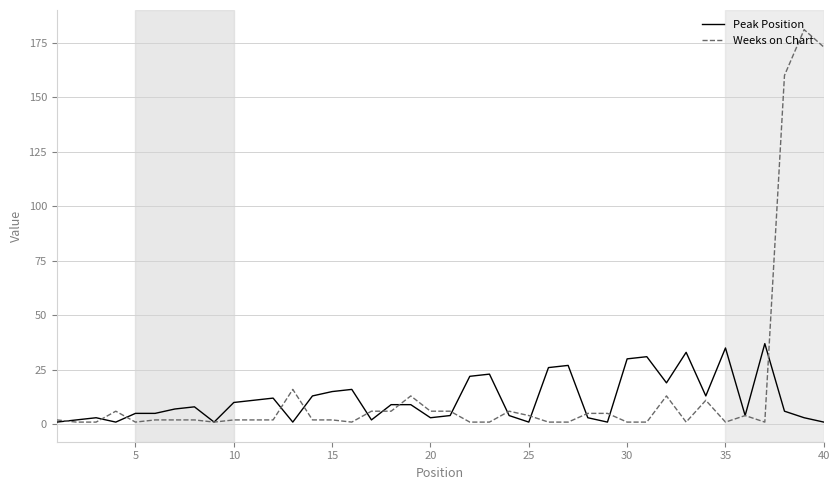

What is the maximum value for Weeks on Chart?

181